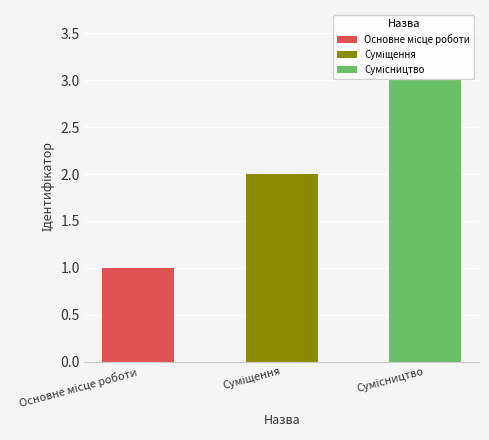

Is it true that the value at Суміщення is 3?

False